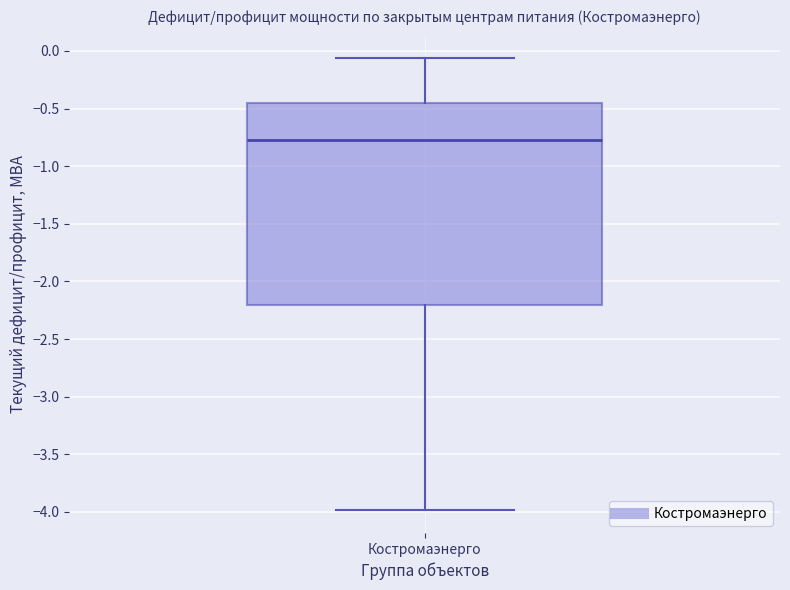

Transcribe this box plot: give where the median line is, the range the box spans, and where the two whiskers end, as read against the y-axis. The values are not printed on the chart, so give them approximately, as read against the axis.

median -0.75, box -2.20 to -0.45, whiskers -4.00 to -0.05